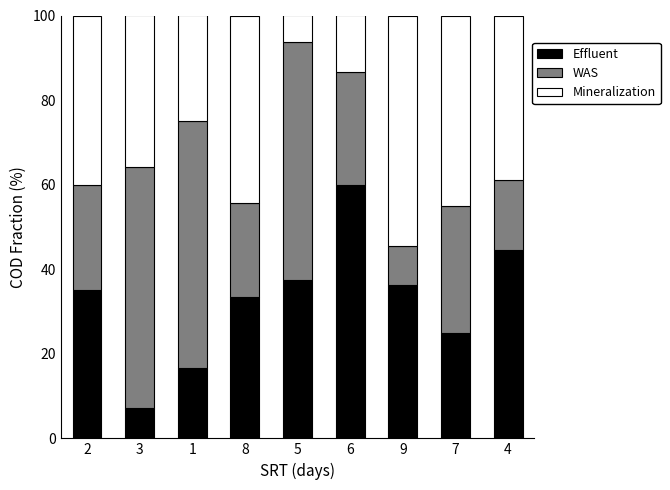

What is the total value across all series at 1?

100.0